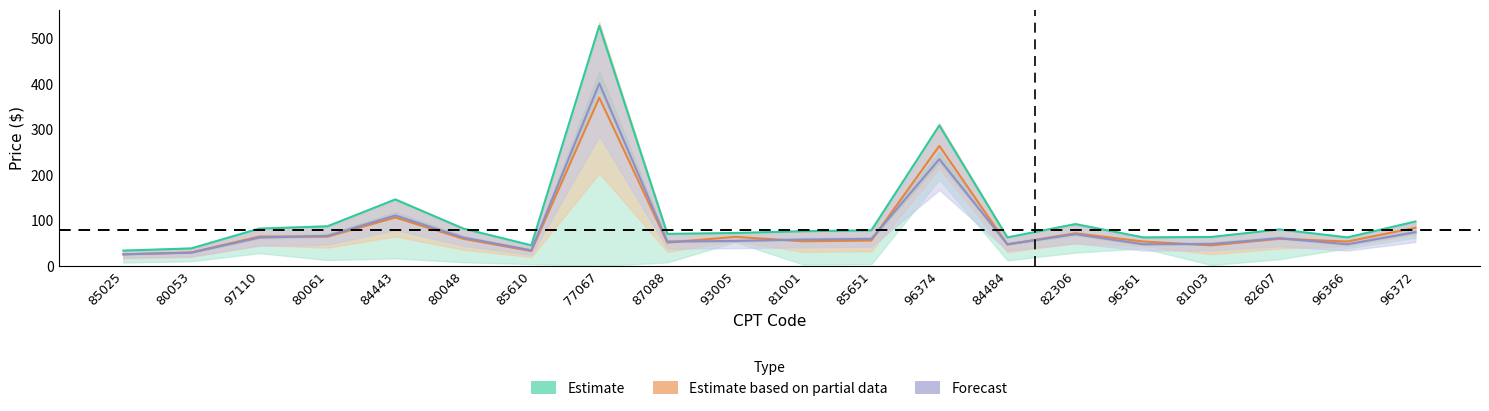

True or false: Forecast has a value of 36.3 at 85025.

False